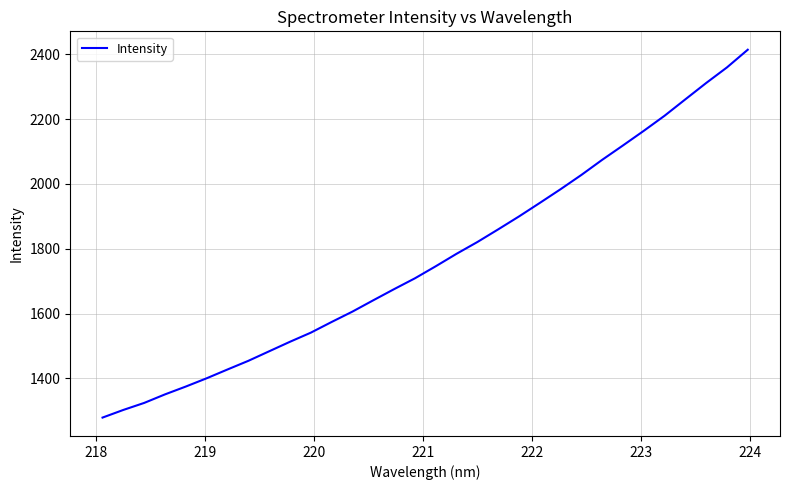

What is the smallest value displayed?

1278.9